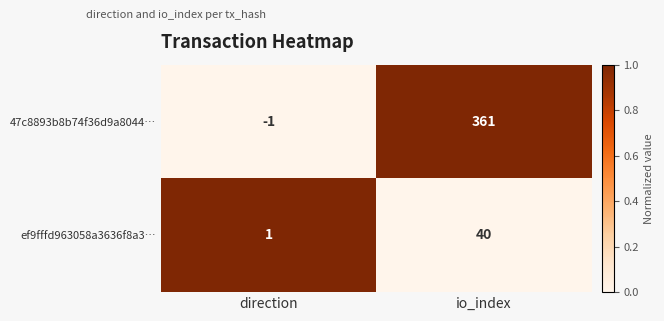

Reading left to right, transcribe all the data shown in this chart.

47c8893b8b74f36d9a8044…: direction=-1	io_index=361
ef9fffd963058a3636f8a3…: direction=1	io_index=40